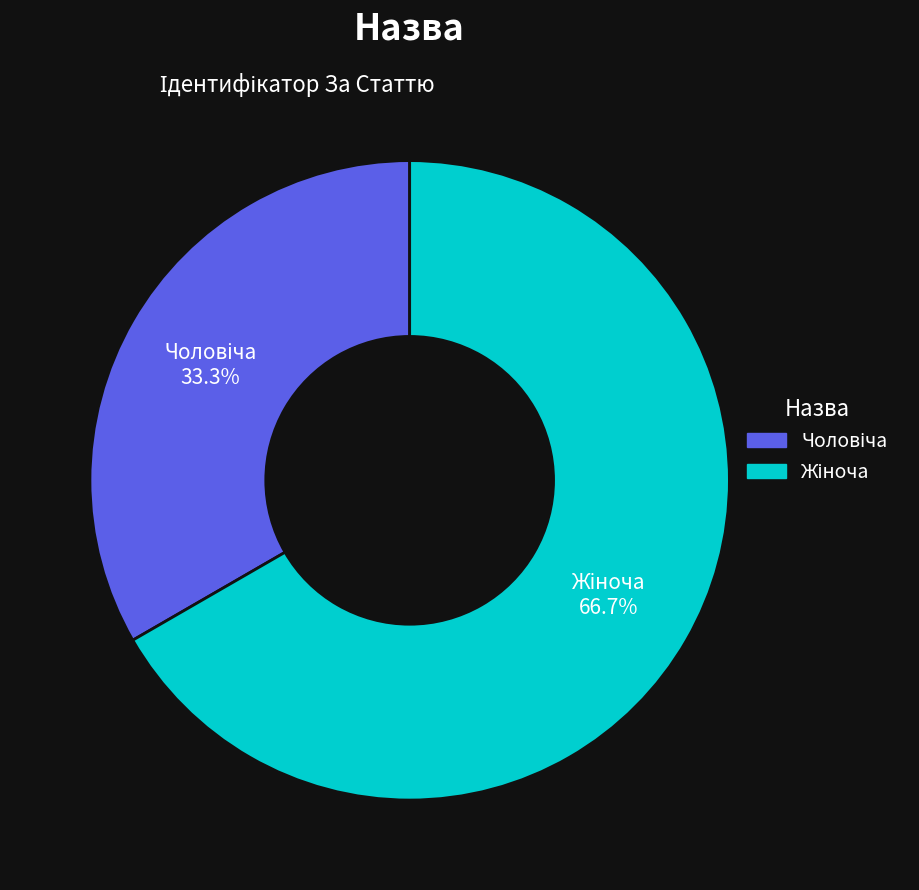

How many segments does this pie chart have?

2